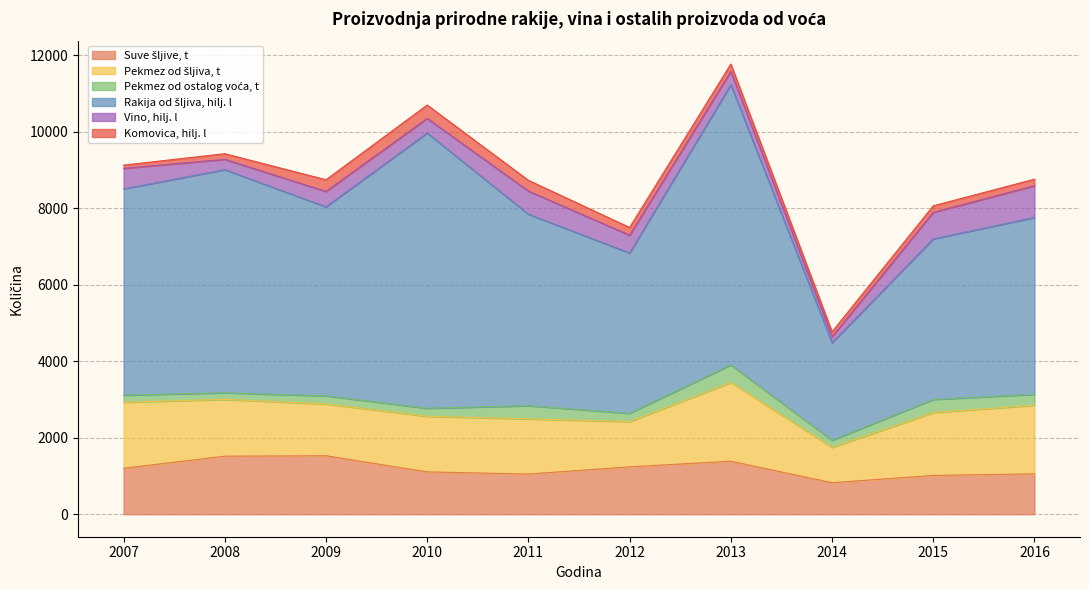

At which category does the chart reach its peak across all series?

2013